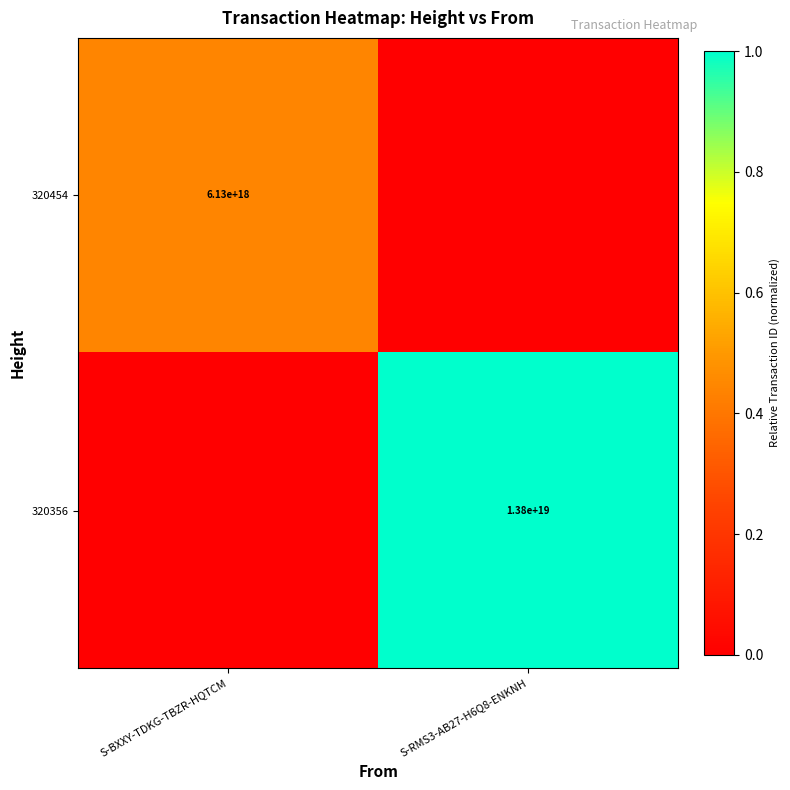

The 320454 series shows 9924806232846774272 at S-BXXY-TDKG-TBZR-HQTCM. True or false?

False